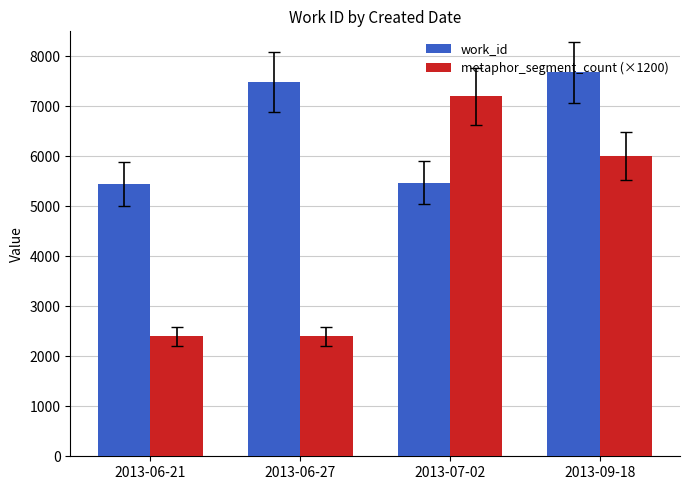

The value of metaphor_segment_count (×1200) at 2013-09-18 is 6000. True or false?

True